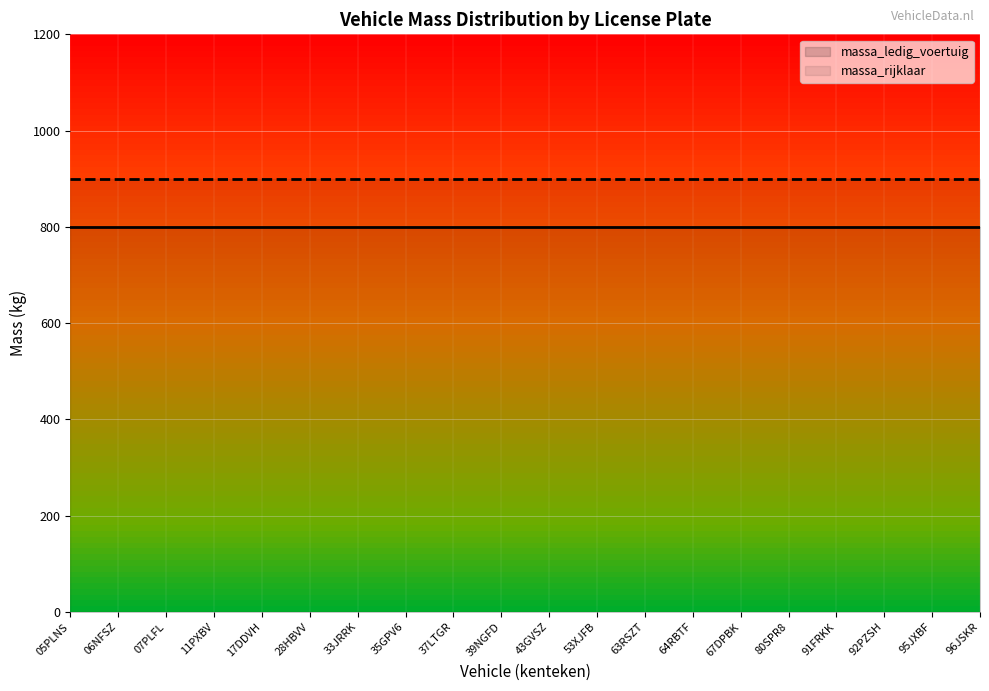

Reading right to left, what are all the values shown in this chart?

massa_ledig_voertuig: 800	800	800	800	800	800	800	800	800	800	800	800	800	800	800	800	800	800	800	800
massa_rijklaar: 900	900	900	900	900	900	900	900	900	900	900	900	900	900	900	900	900	900	900	900